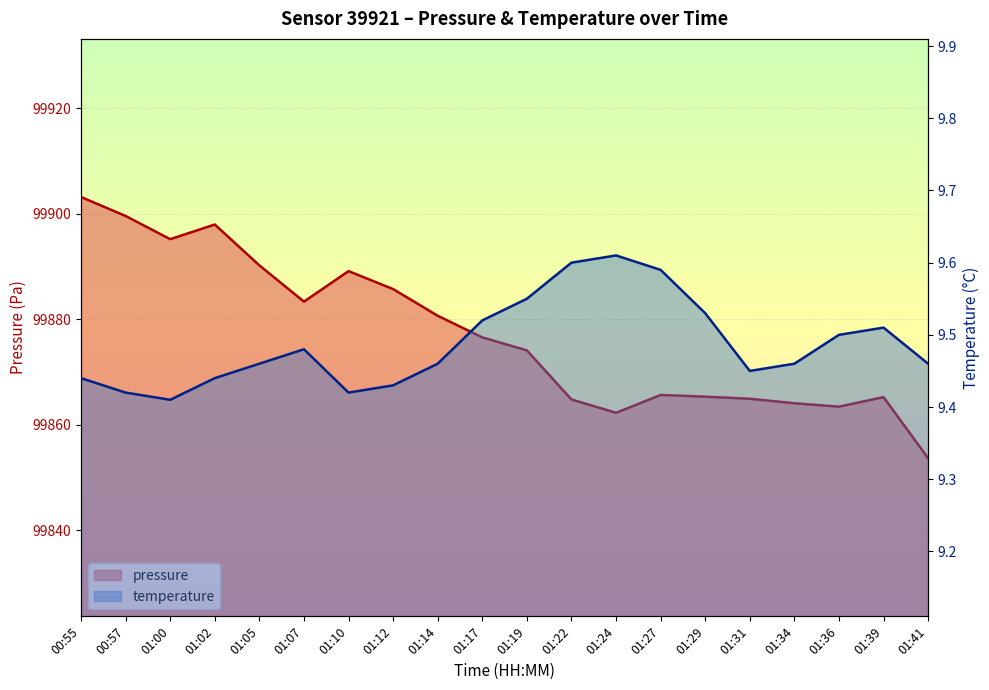

Does the chart display data point markers on the line(s)?

No